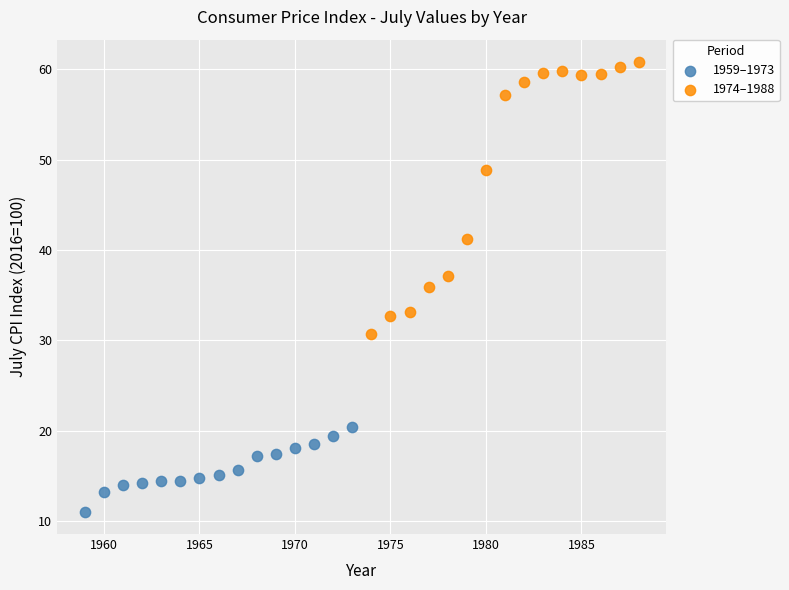

Which series has the widest spread of Y values?

1974–1988